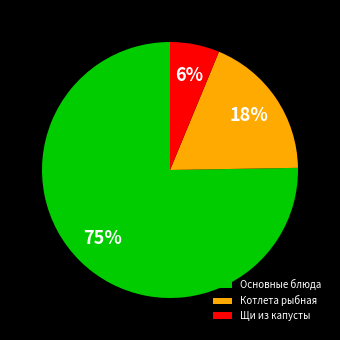

To the nearest percent, what is the combined percentage of Щи из капусты and Основные блюда?

82%